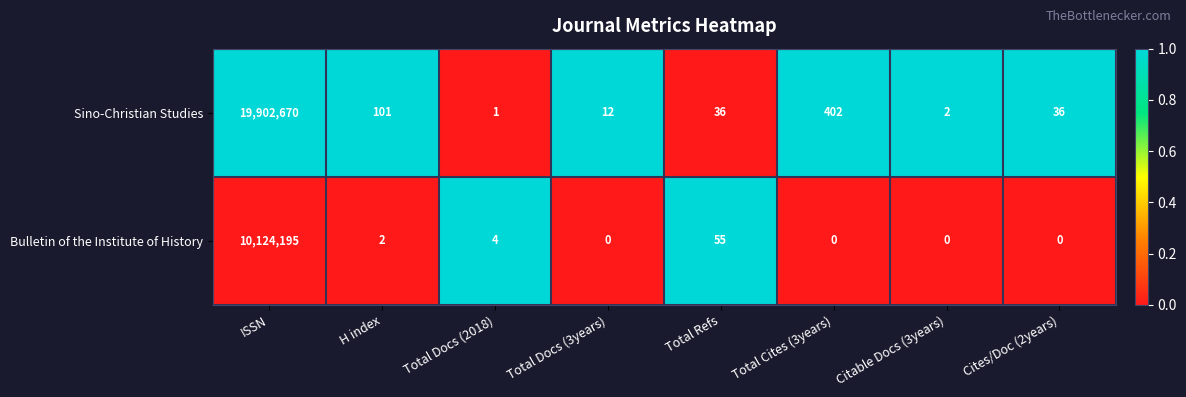

At which category is the sum across all series the highest?

ISSN